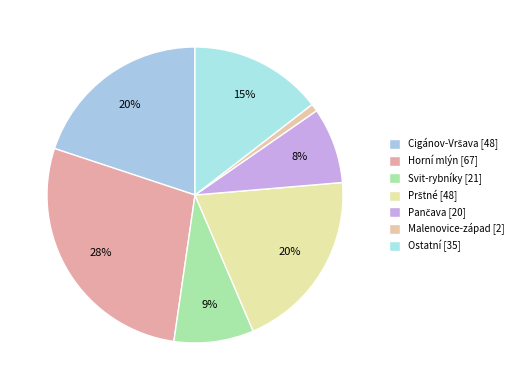

Rank the categories by value from lowest to highest.

Malenovice-západ, Pančava, Svit-rybníky, Ostatní, Cigánov-Vršava, Prštné, Horní mlýn